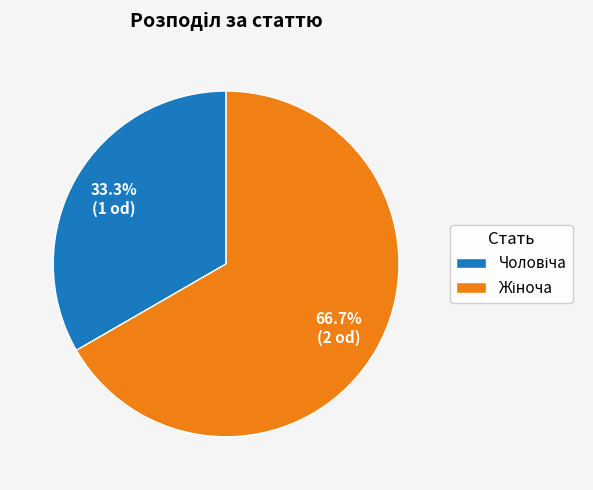

Does any single category account for the majority?

Yes